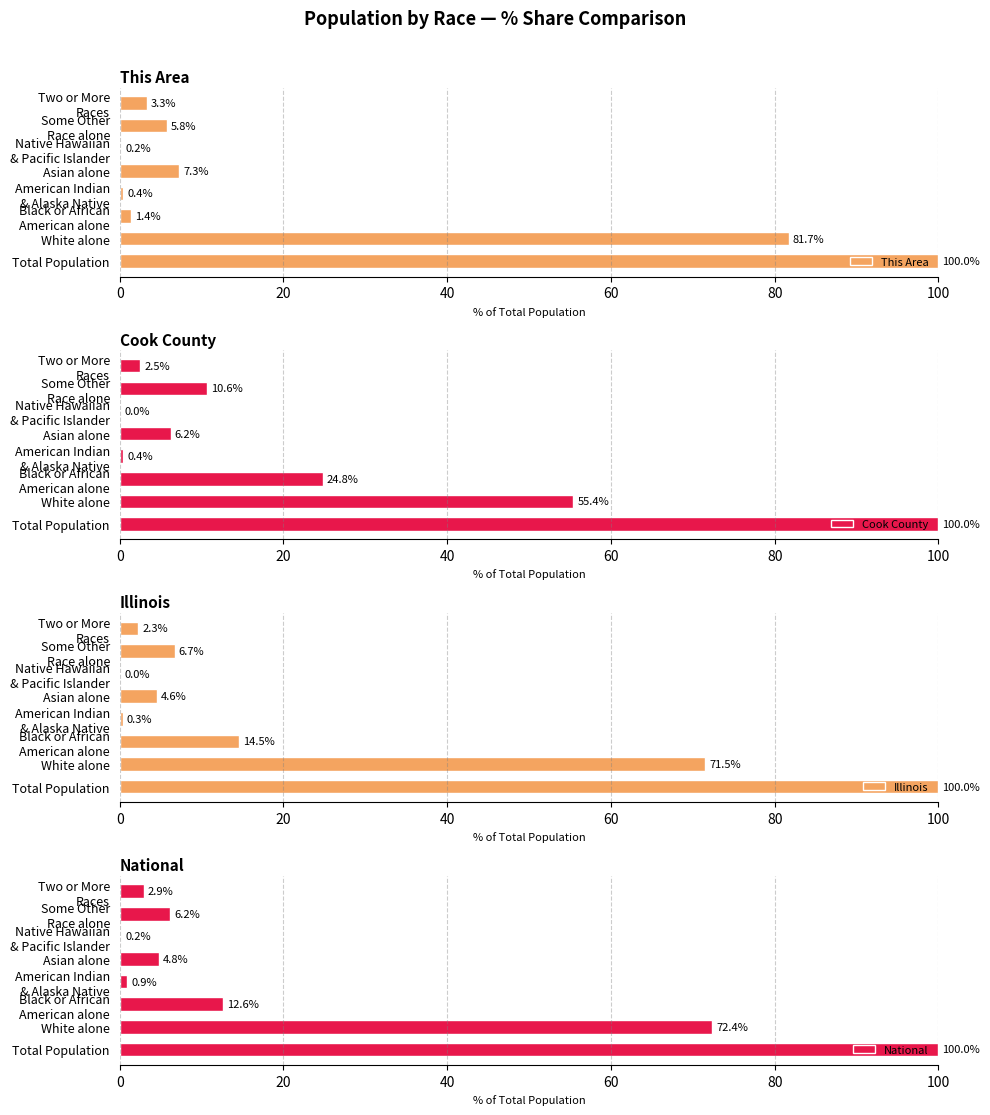

Reading left to right, list all the values displayed in this chart.

This Area: 100.0	81.7	1.4	0.4	7.3	0.2	5.8	3.3
Cook County: 100.0	55.4	24.8	0.4	6.2	0.0	10.6	2.5
Illinois: 100.0	71.5	14.5	0.3	4.6	0.0	6.7	2.3
National: 100.0	72.4	12.6	0.9	4.8	0.2	6.2	2.9